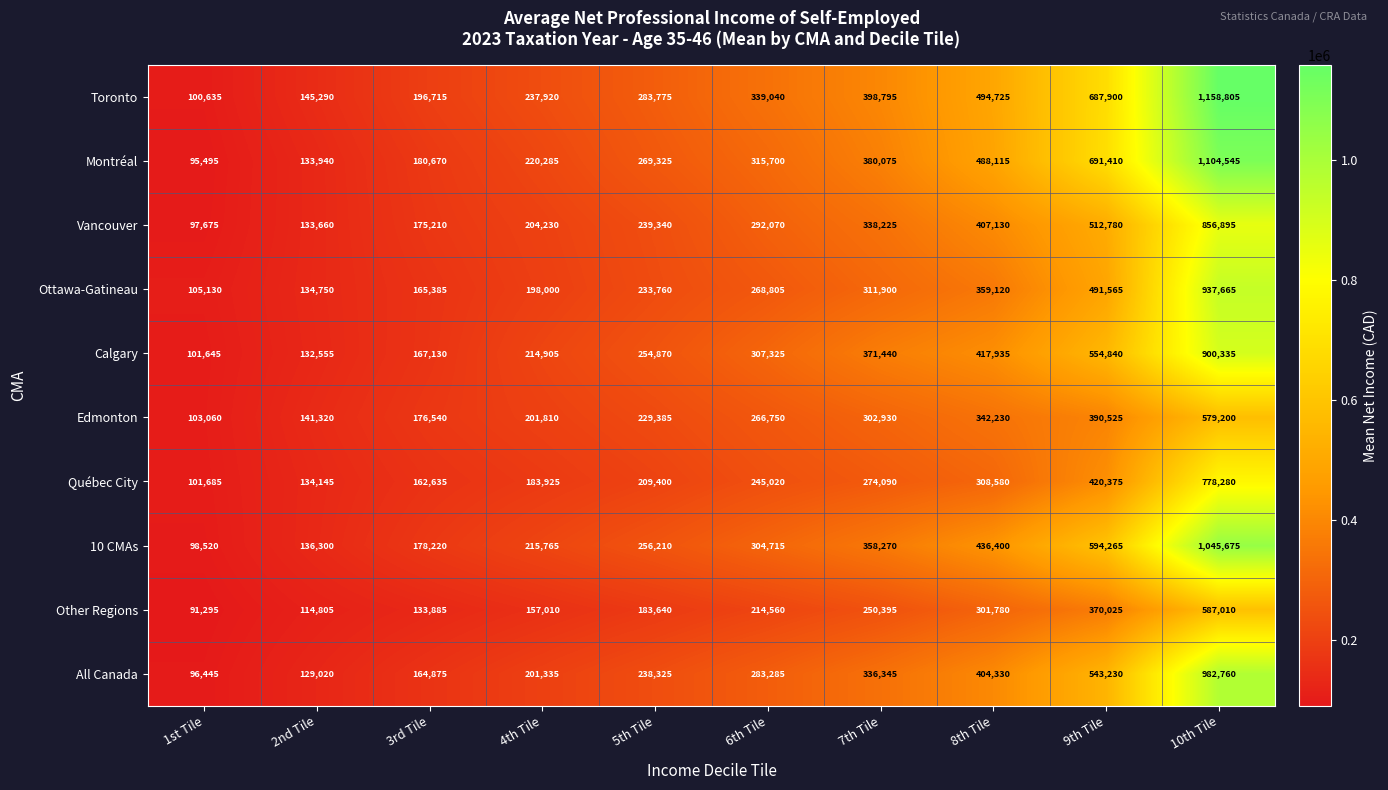

List the series in order of their peak value, lowest first.

Edmonton, Other Regions, Québec City, Vancouver, Calgary, Ottawa-Gatineau, All Canada, 10 CMAs, Montréal, Toronto